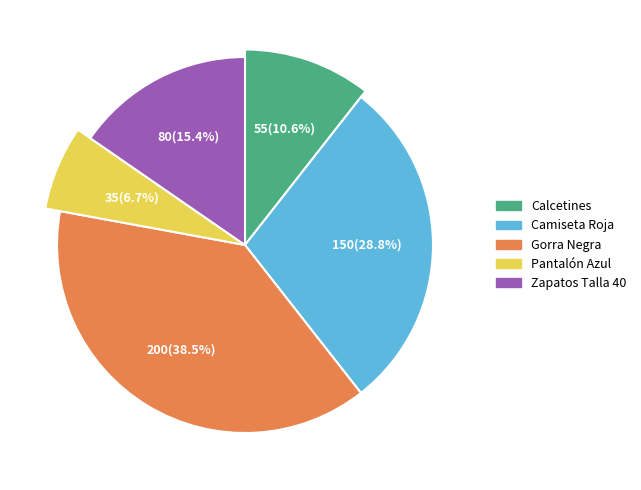

Is there a majority slice in this chart?

No